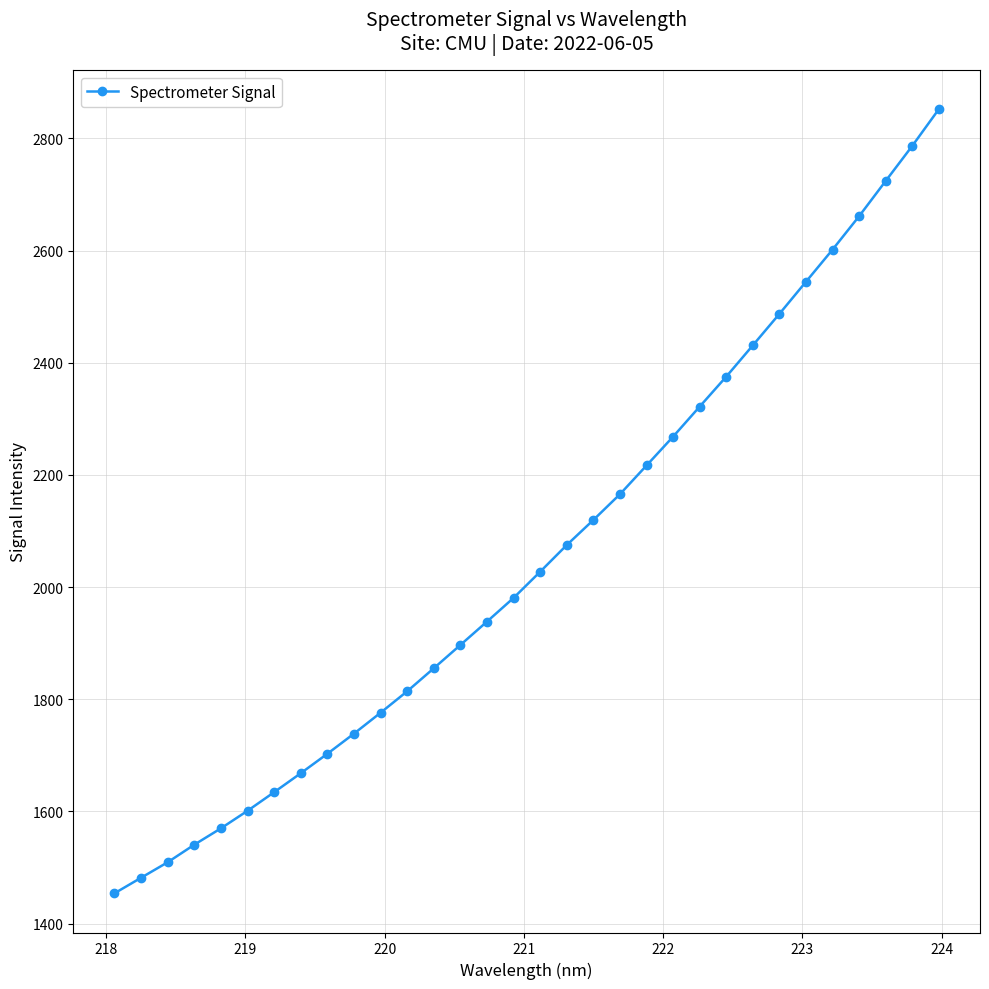

What is the value of the 18th point from the left?

2075.0